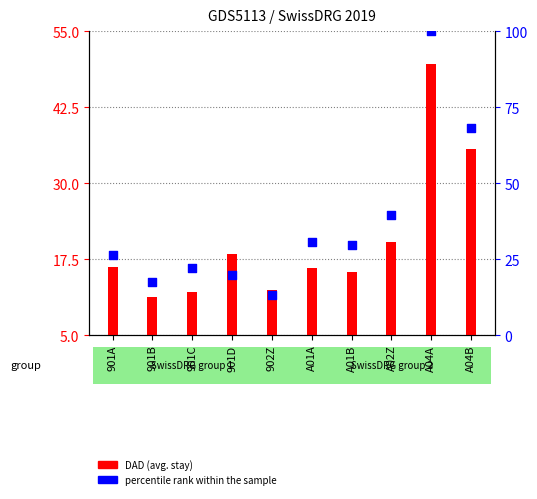

Which series has the largest total across all categories?

percentile rank within the sample